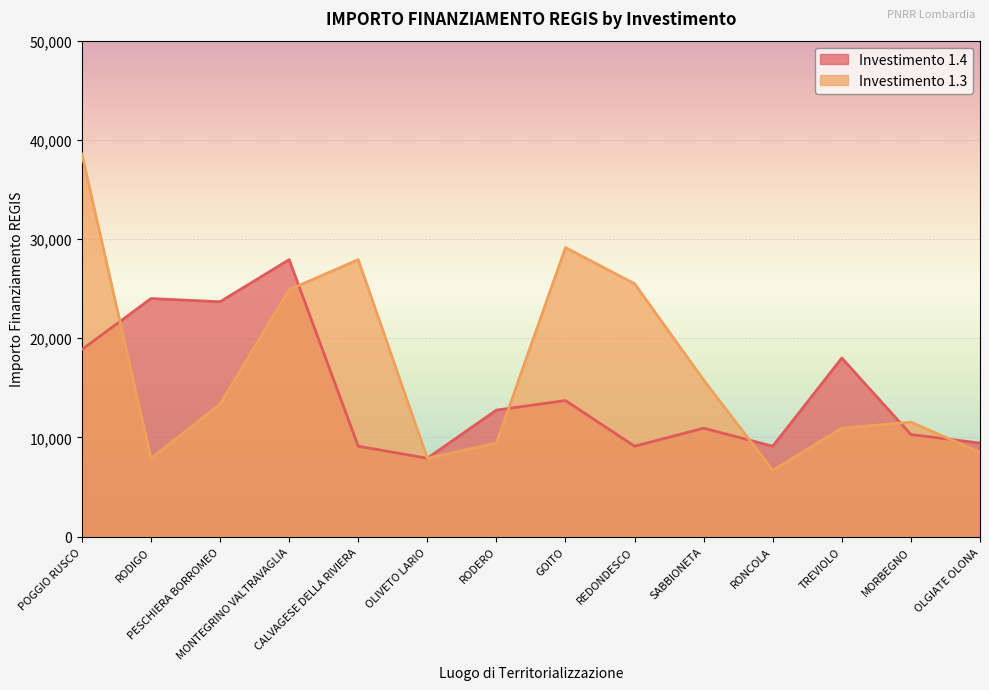

What is the difference between the maximum and minimum values in the 1.3 series?

31888